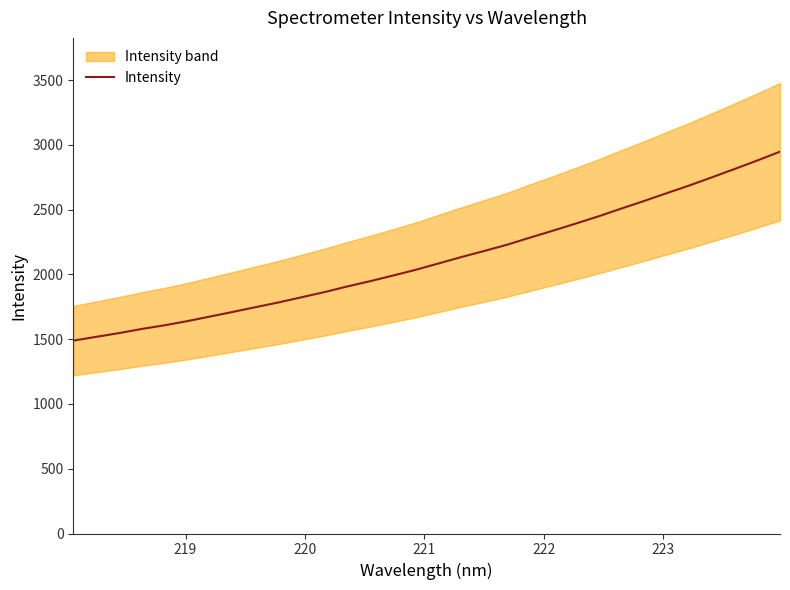

What is the difference between the second highest and minimum values?

1390.3